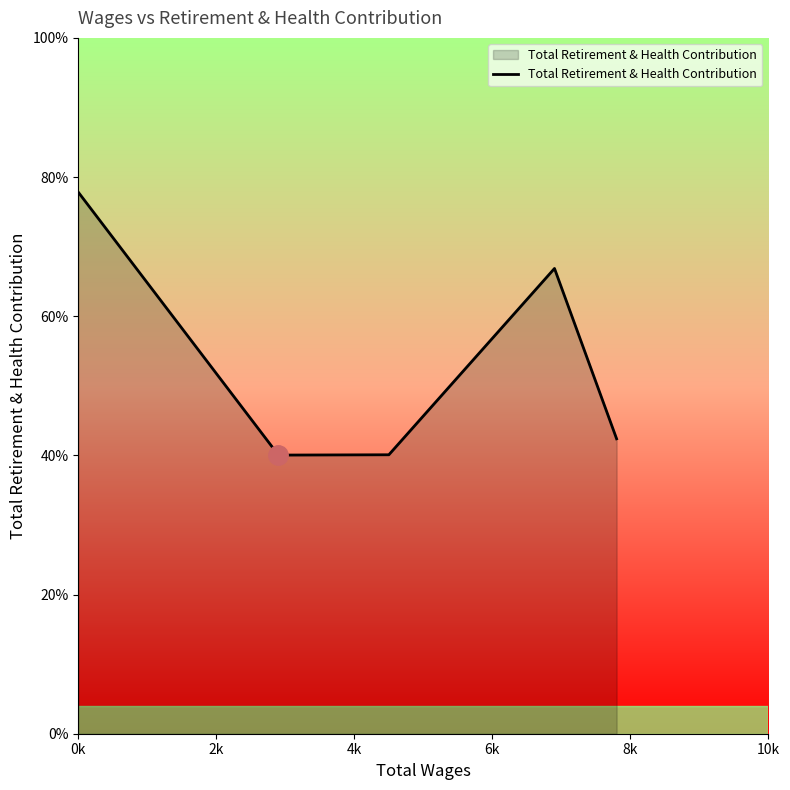

Rank the categories by value from highest to lowest.

0k, 6k, 8k, 4k, 2k